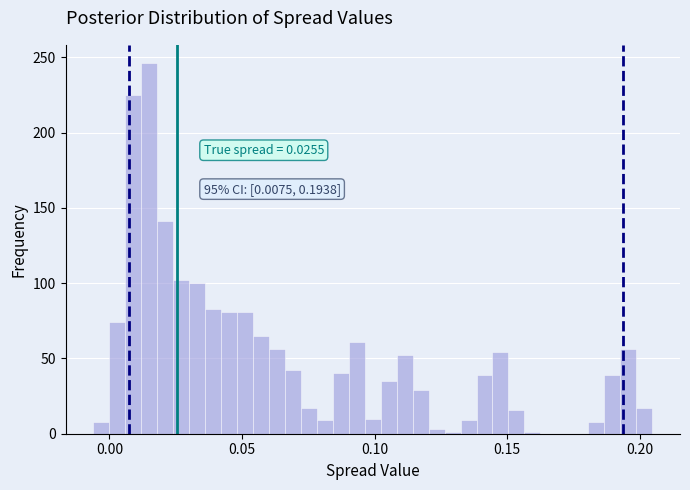

Around what value on the x-axis is the tallest bar? Give the approximate position of its centre, as read against the axis.

0.015